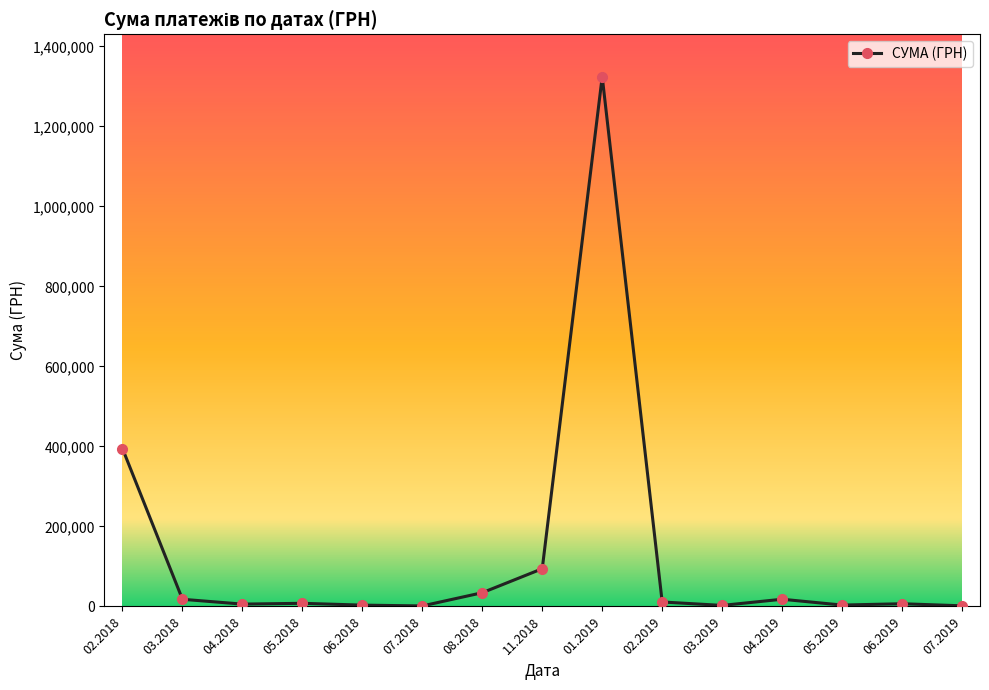

The value at 01.2019 is 1324416.5. True or false?

True